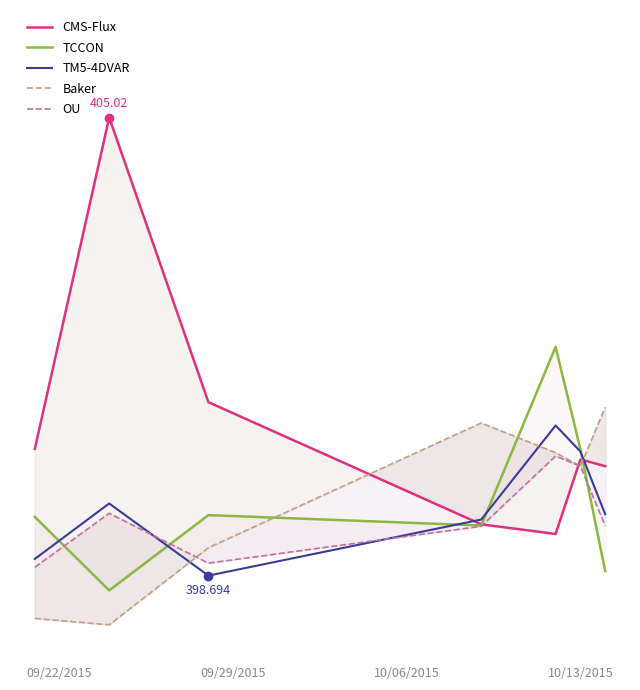

How many values in the TM5-4DVAR series exceed 399?

5